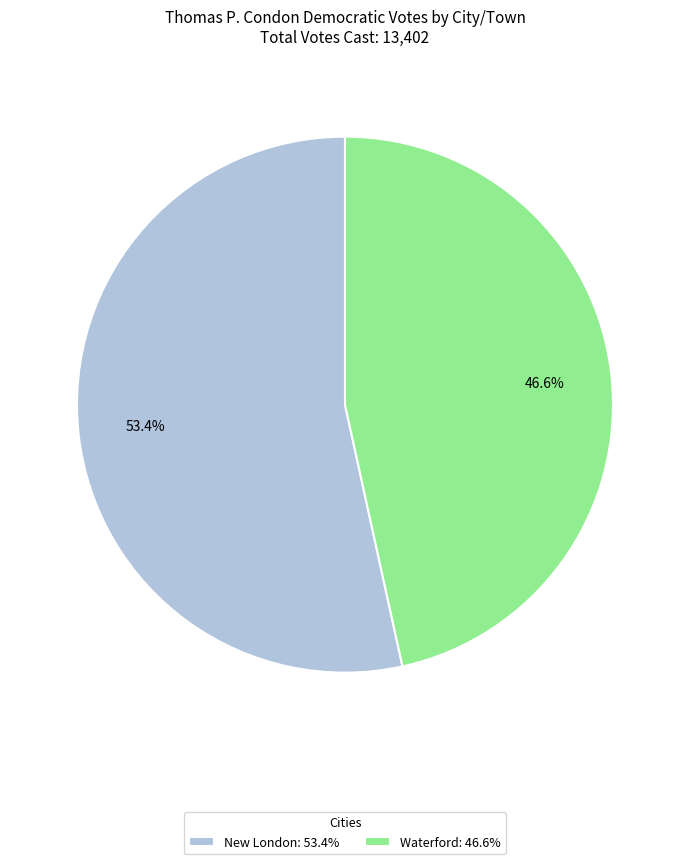

Rank the categories by value from highest to lowest.

New London, Waterford